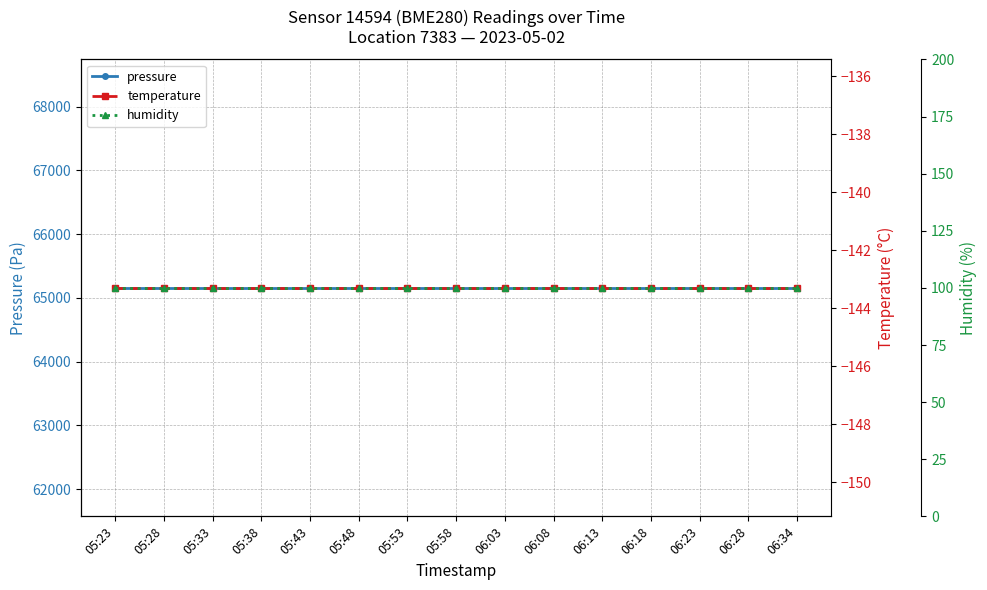

What position from the right is 06:08?

6